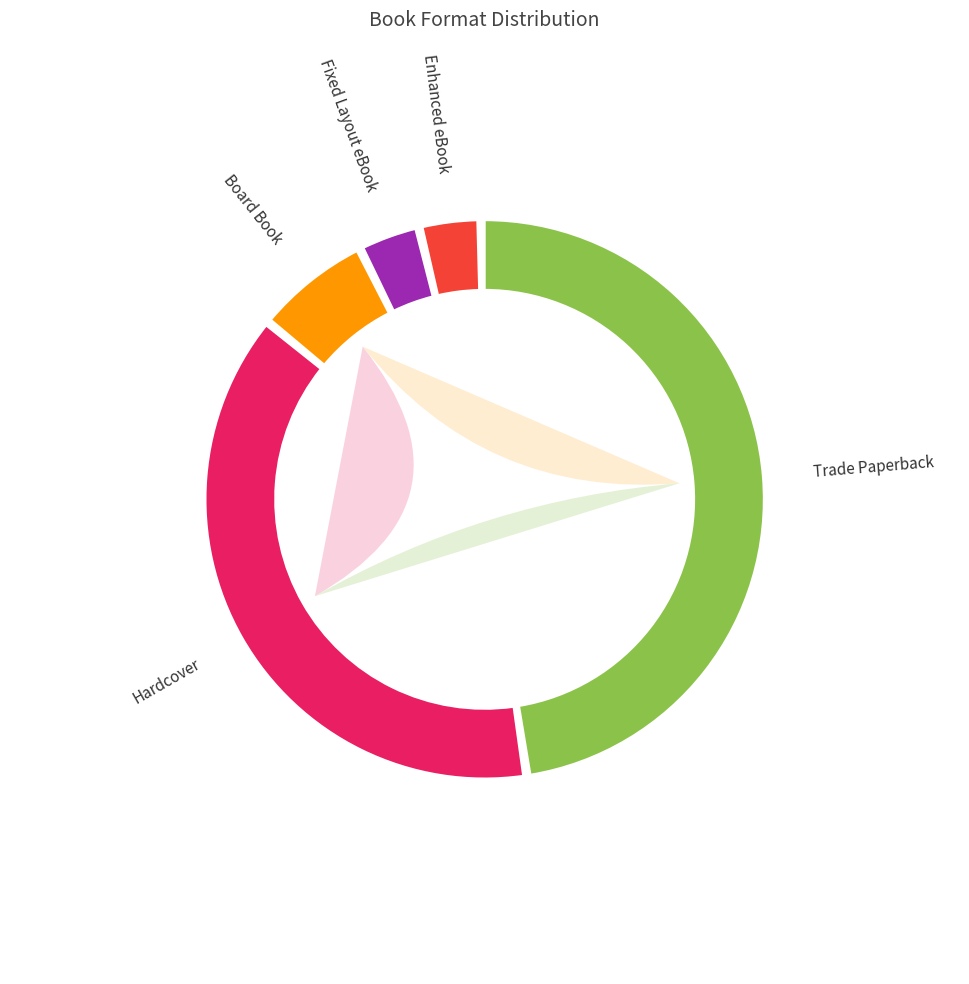

To the nearest percent, what portion does Board Book represent?

6%